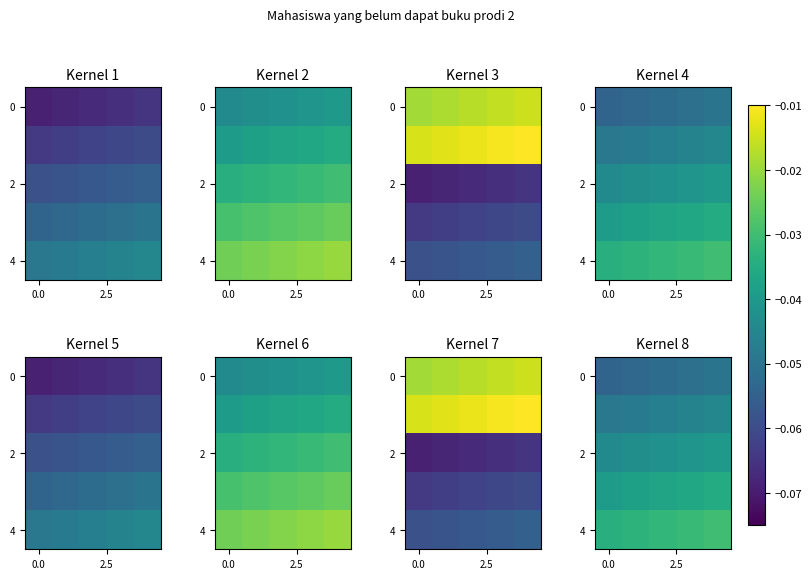

What is the total value across all series at 3?

-0.2